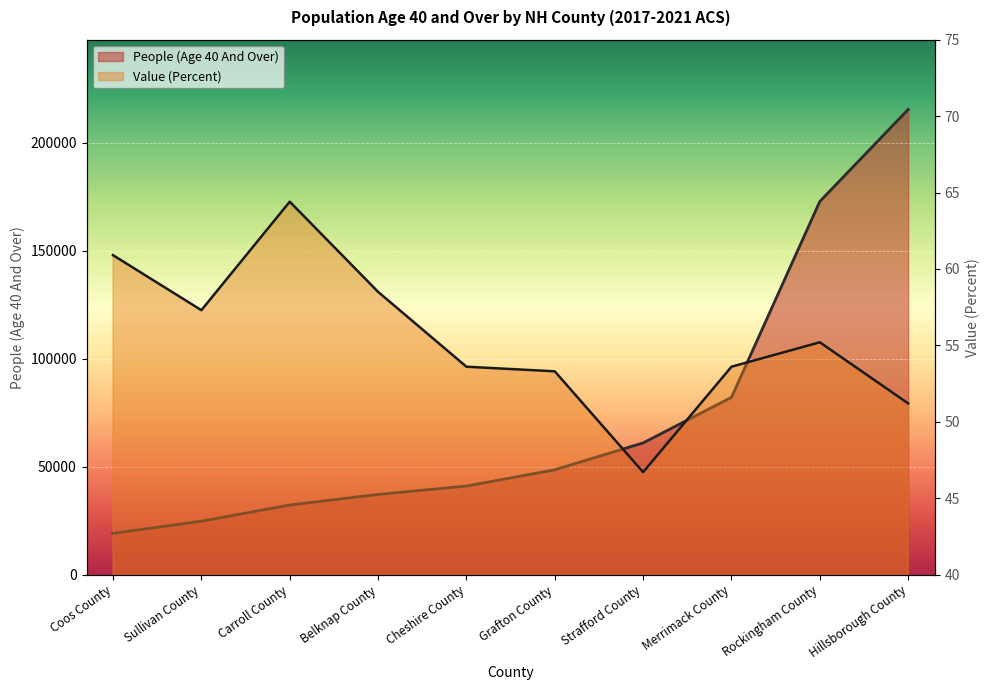

At how many categories does at least one series exceed 31362?

8